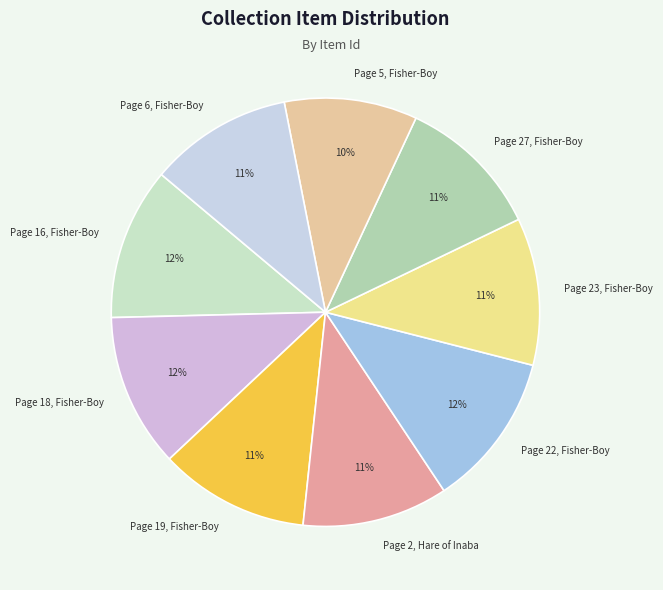

To the nearest percent, what percentage of the pie is Page 16, Fisher-Boy?

12%